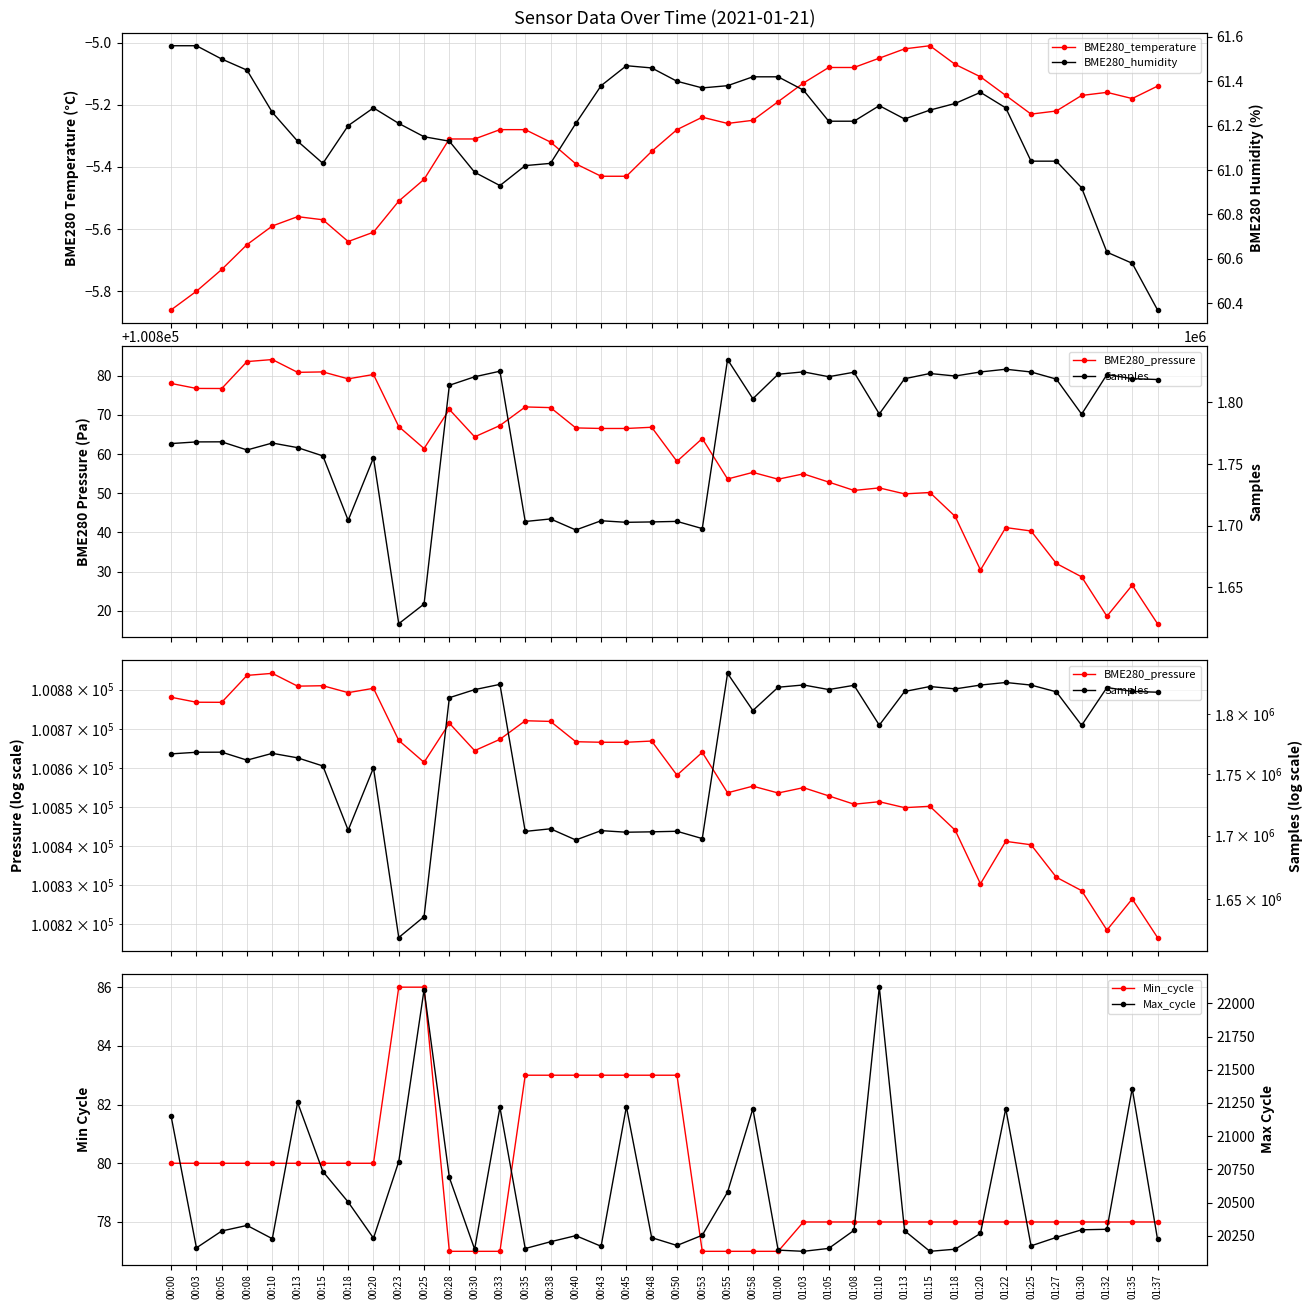

True or false: BME280_humidity and Min_cycle cross at least once.

False